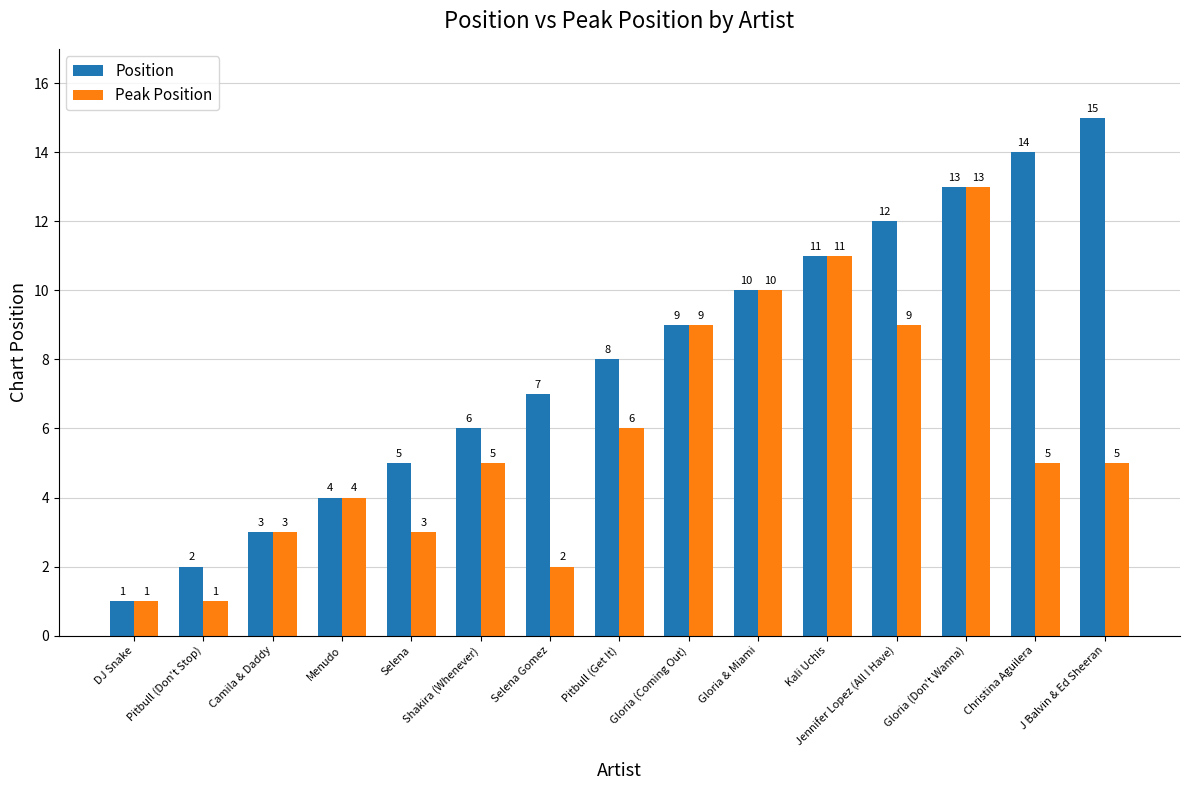

Read the Position value at Pitbull (Don't Stop).

2